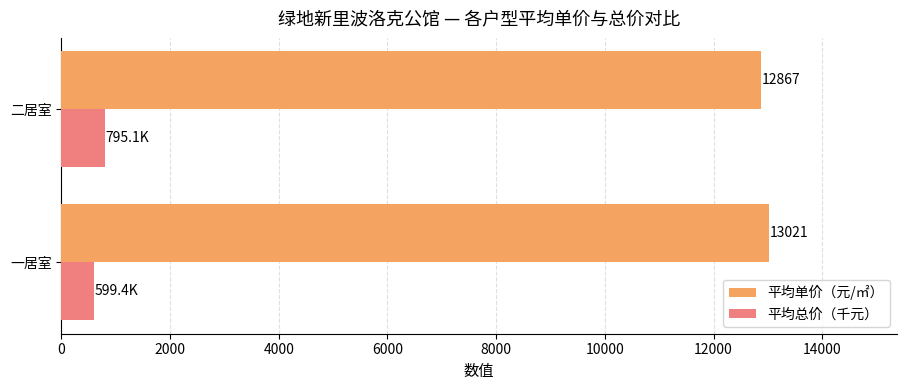

Where is 平均总价（千元） nearest to the value 697?

一居室